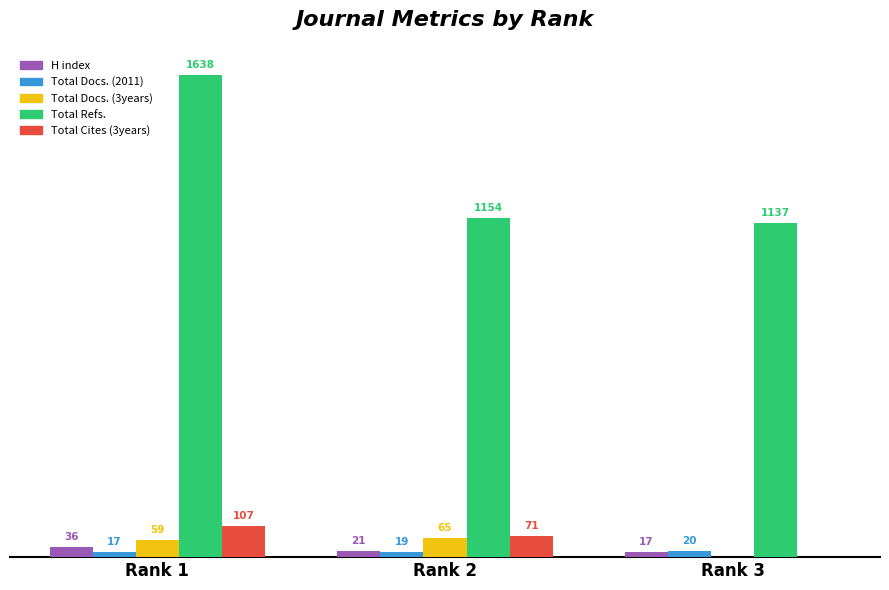

Which series changed the most between Rank 2 and Rank 3?

Total Cites (3years)